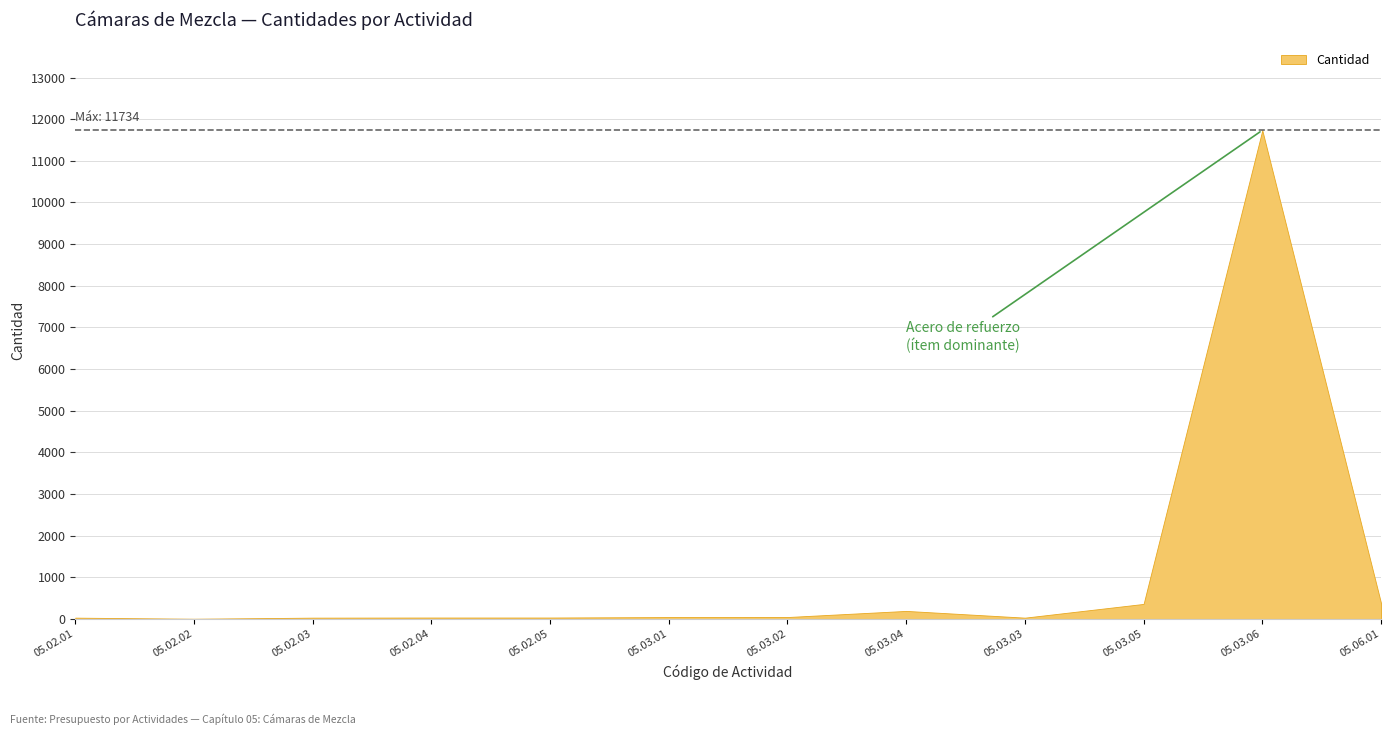

The value at 05.02.02 is 7. True or false?

False